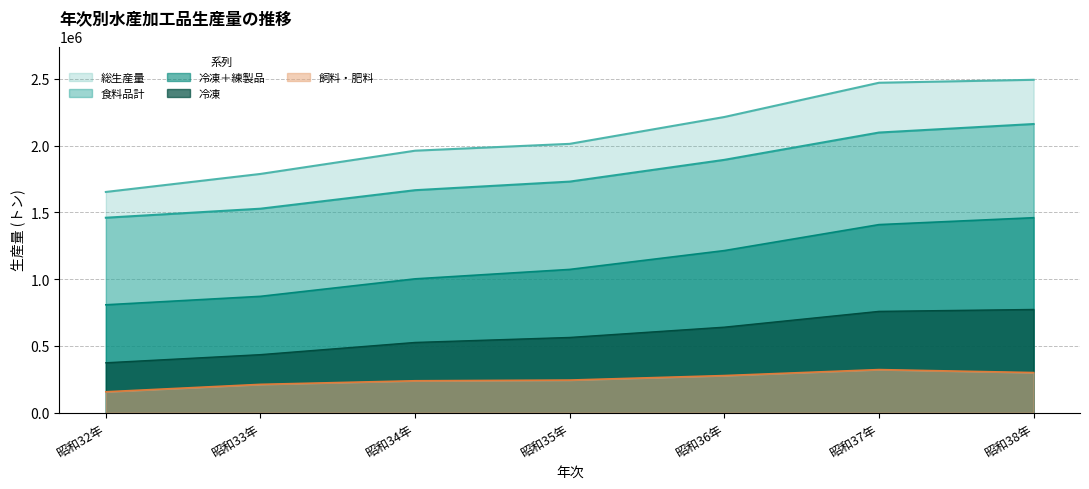

True or false: 総生産量 has more than 0 points higher than both neighbors.

False